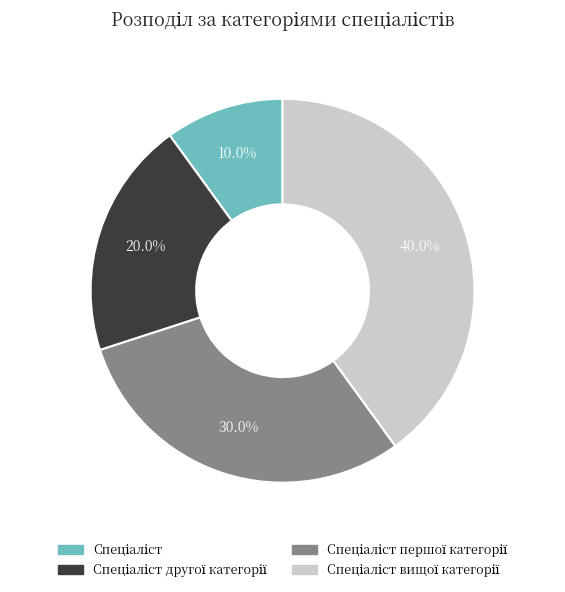

To the nearest percent, what is the average slice percentage?

25%